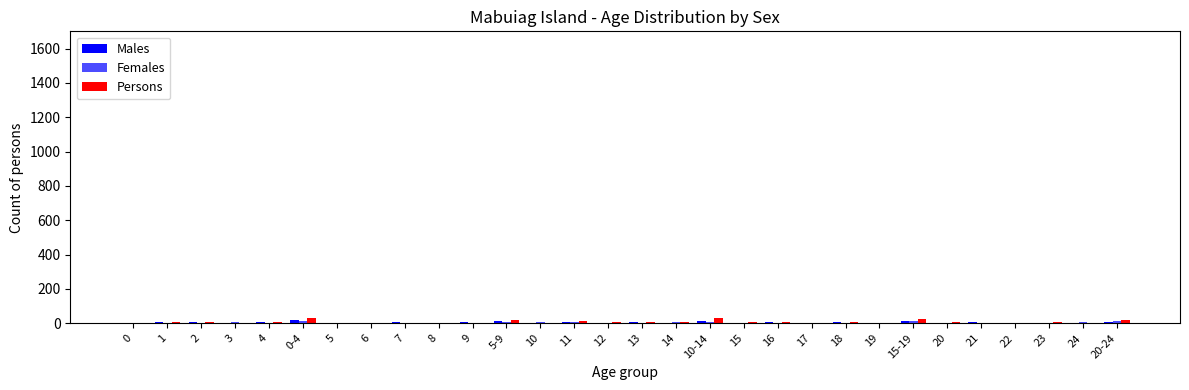

Count the number of data series in this chart.

3